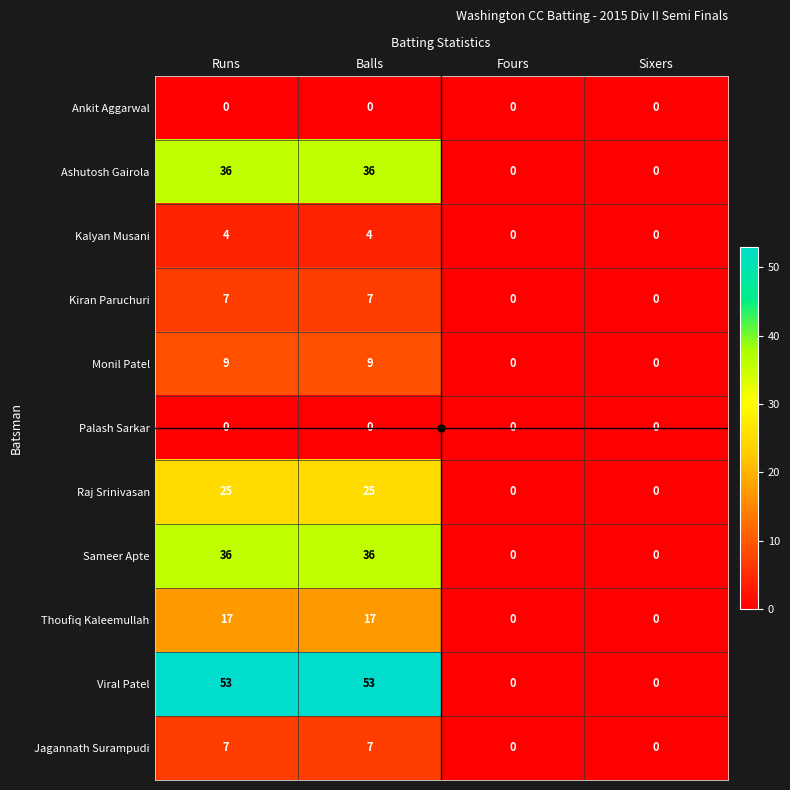

What is the sum of all Kiran Paruchuri values?

14